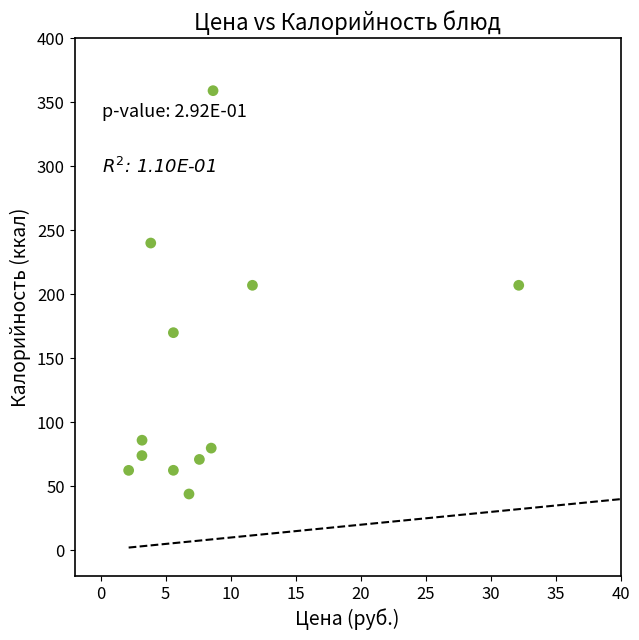

What is the range of X values (max minus min)?

30.0